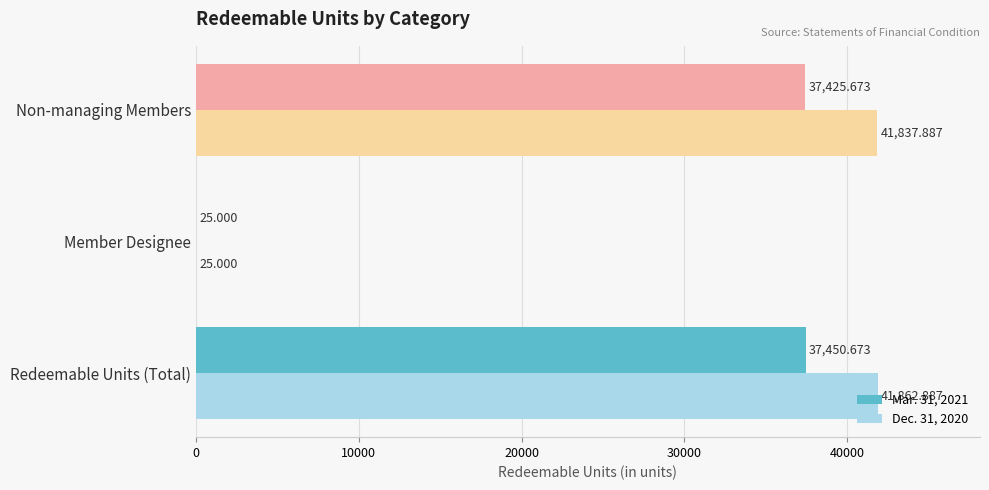

Where is Dec. 31, 2020 nearest to the value 20943?

Non-managing Members